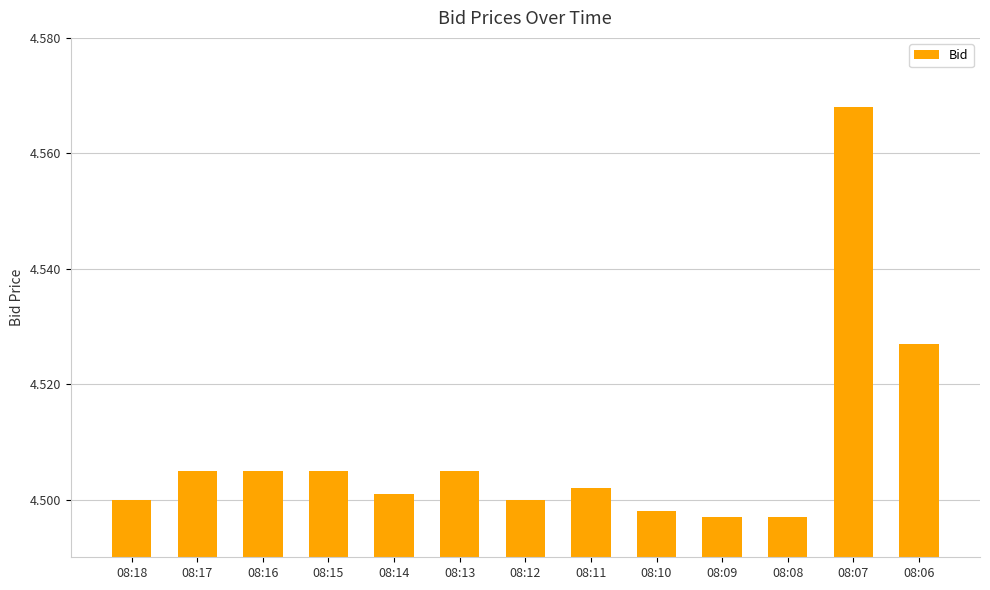

At which category does the chart reach its peak across all series?

08:07